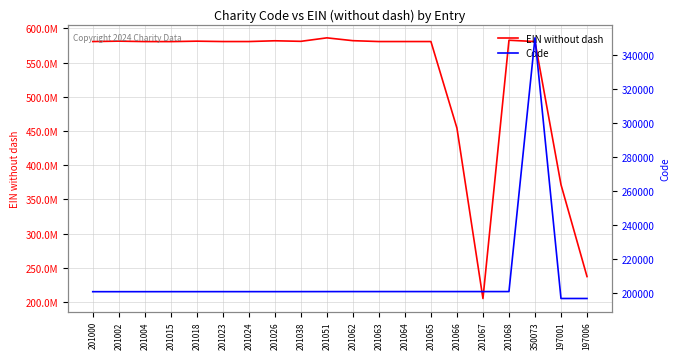

True or false: EIN without dash has a value of 983946474 at 350073.

False